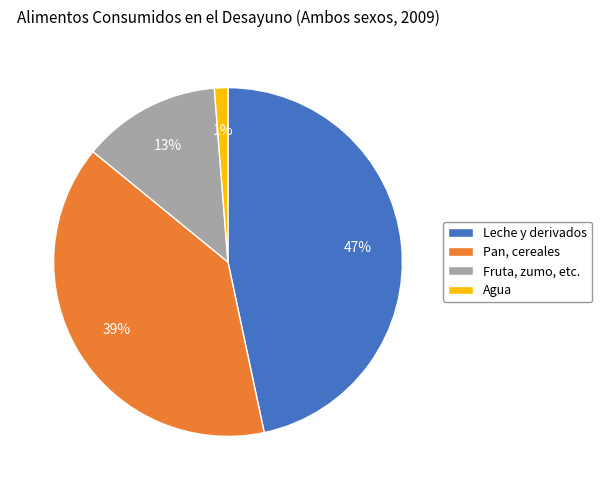

Combined, do Agua and Pan, cereales account for over 50%?

No